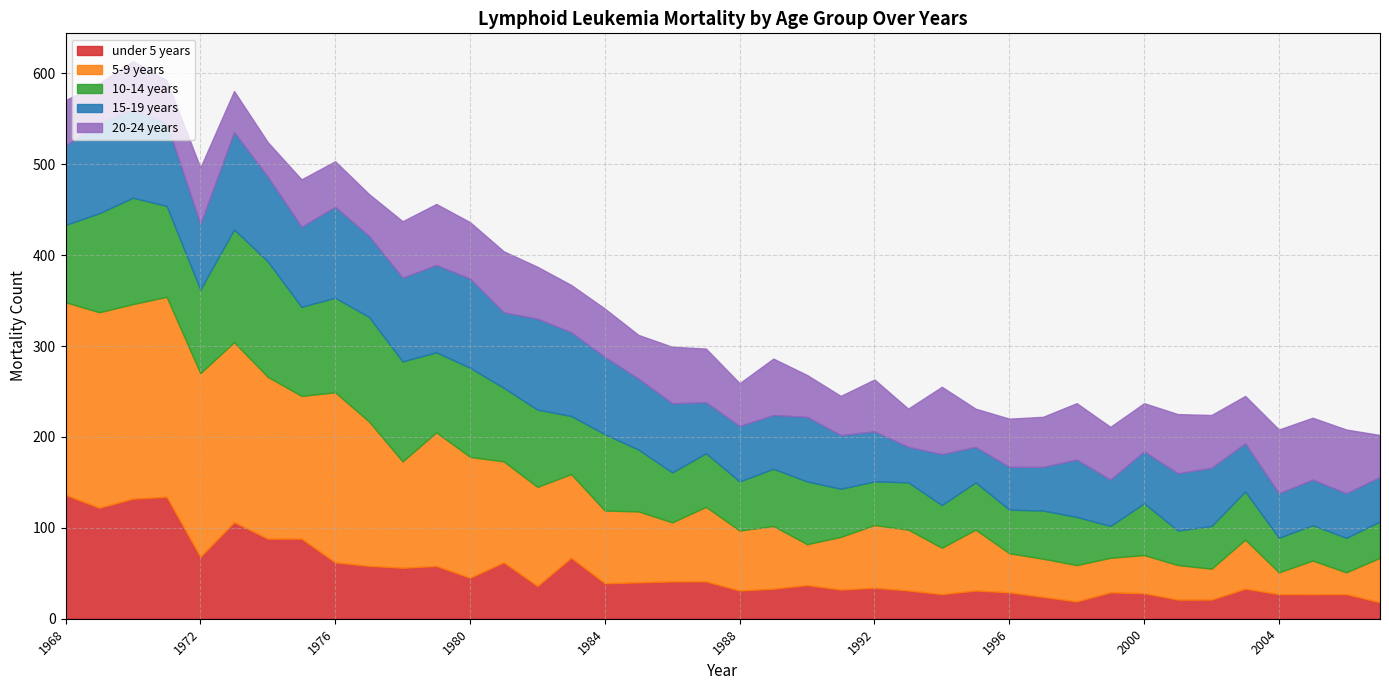

At which category is the sum across all series the highest?

1970